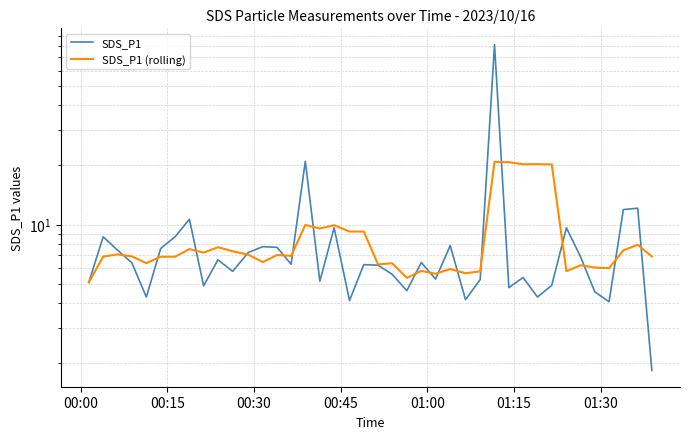

How many data points in SDS_P1 (rolling) are less than 6?

8